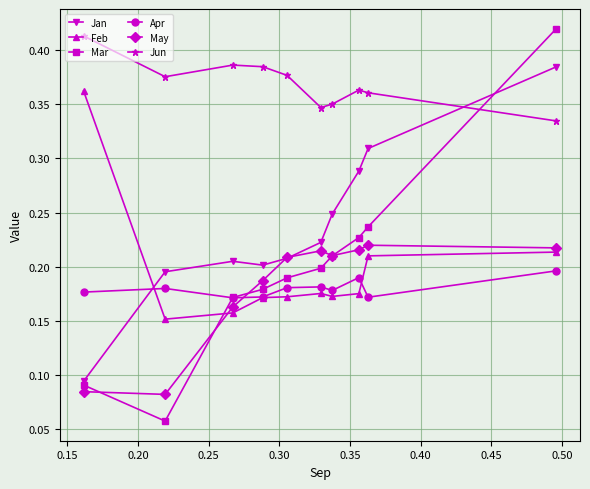

Which series has the largest range (max minus min)?

Mar